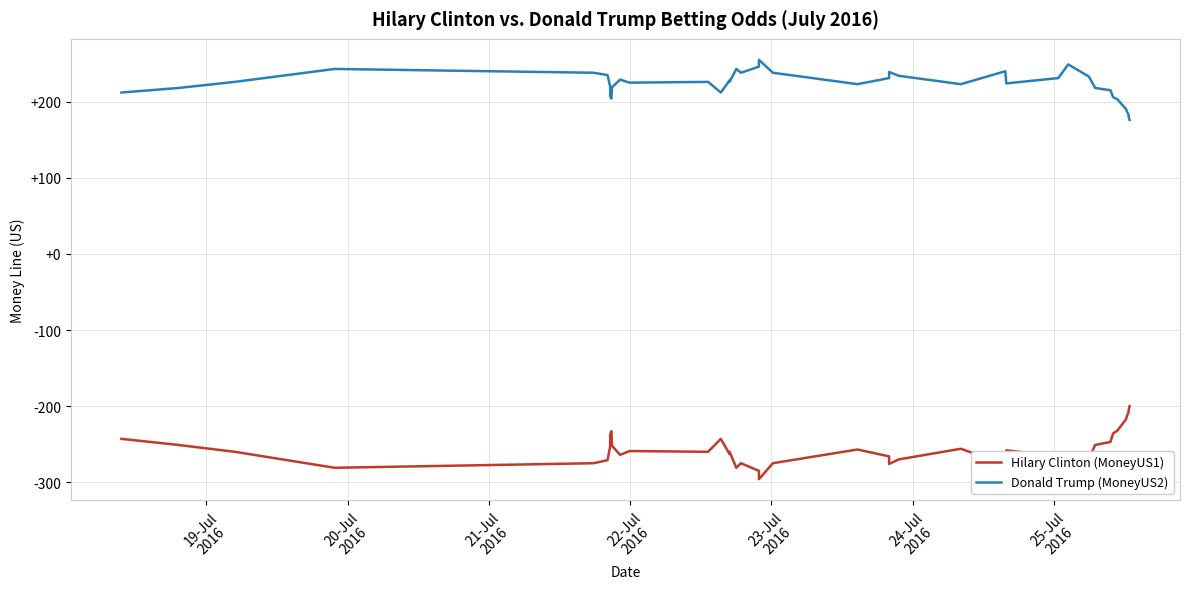

List the series in order of their peak value, highest first.

Donald Trump (MoneyUS2), Hilary Clinton (MoneyUS1)